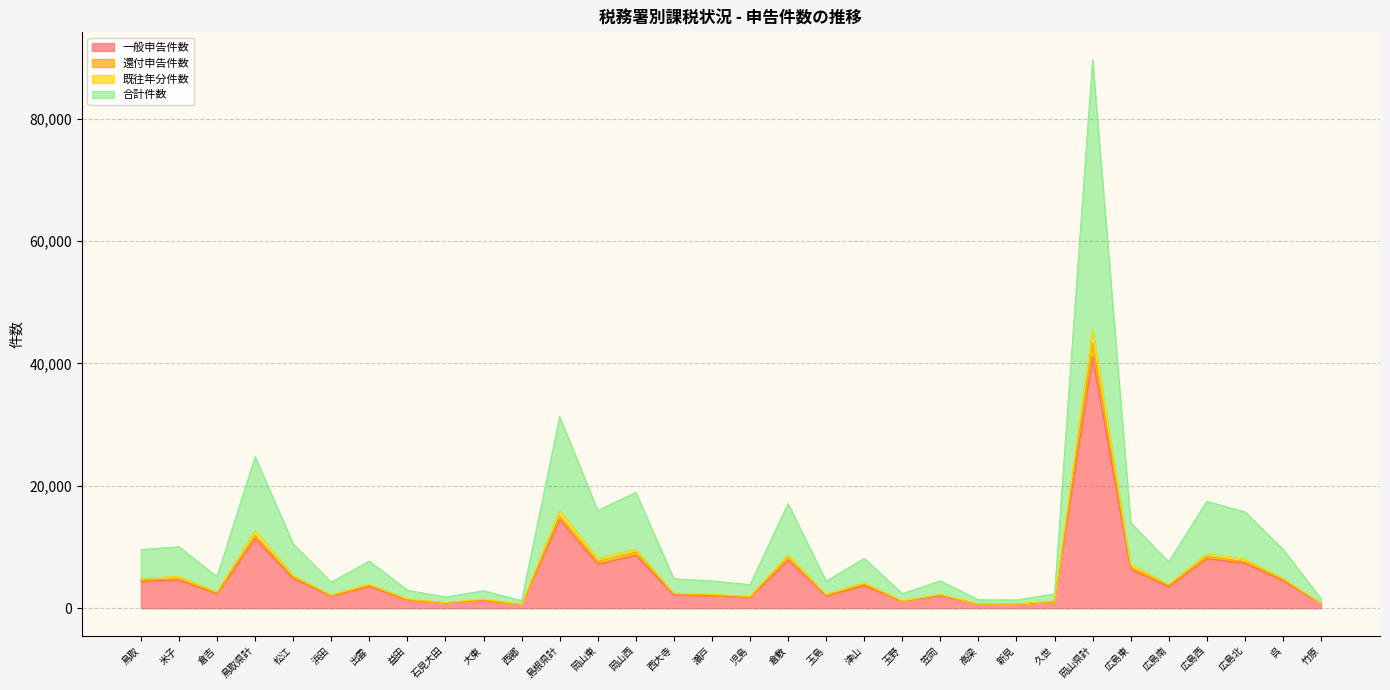

What is the difference between the 還付申告件数 values at 広島南 and 岡山西?

5461